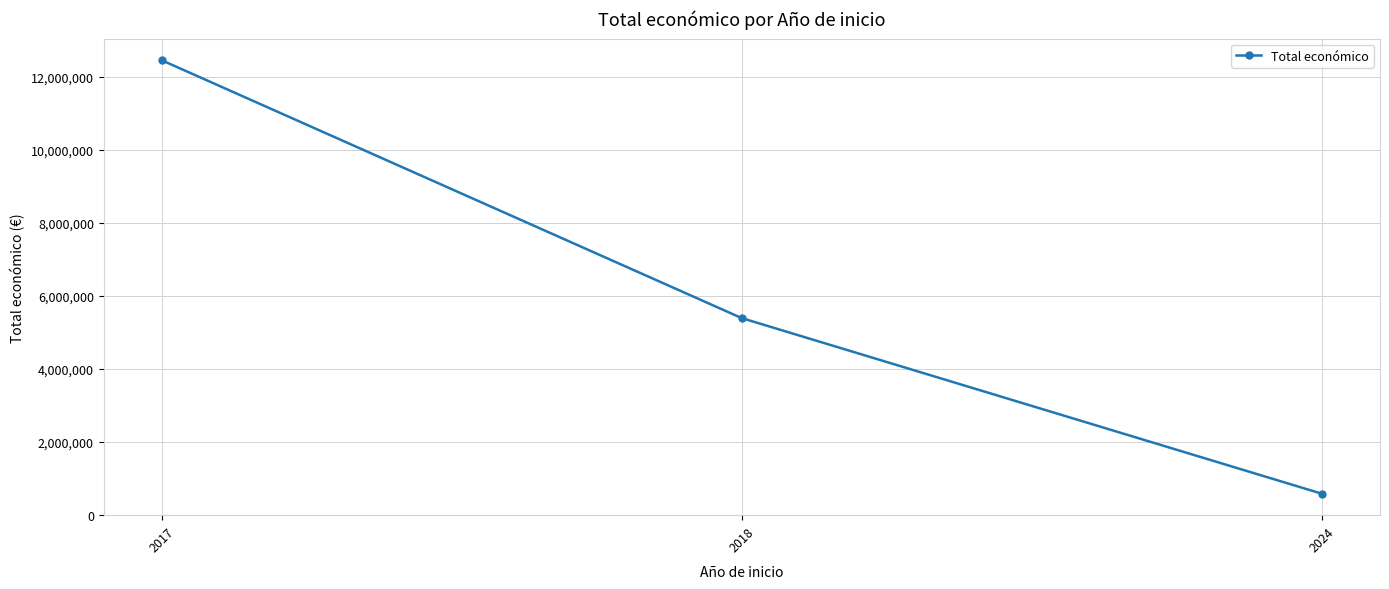

What is the value of the 1st point from the left?

12446476